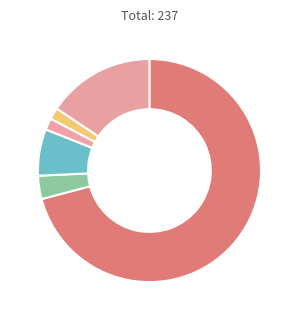

What is the largest slice in the pie chart?

Public School District